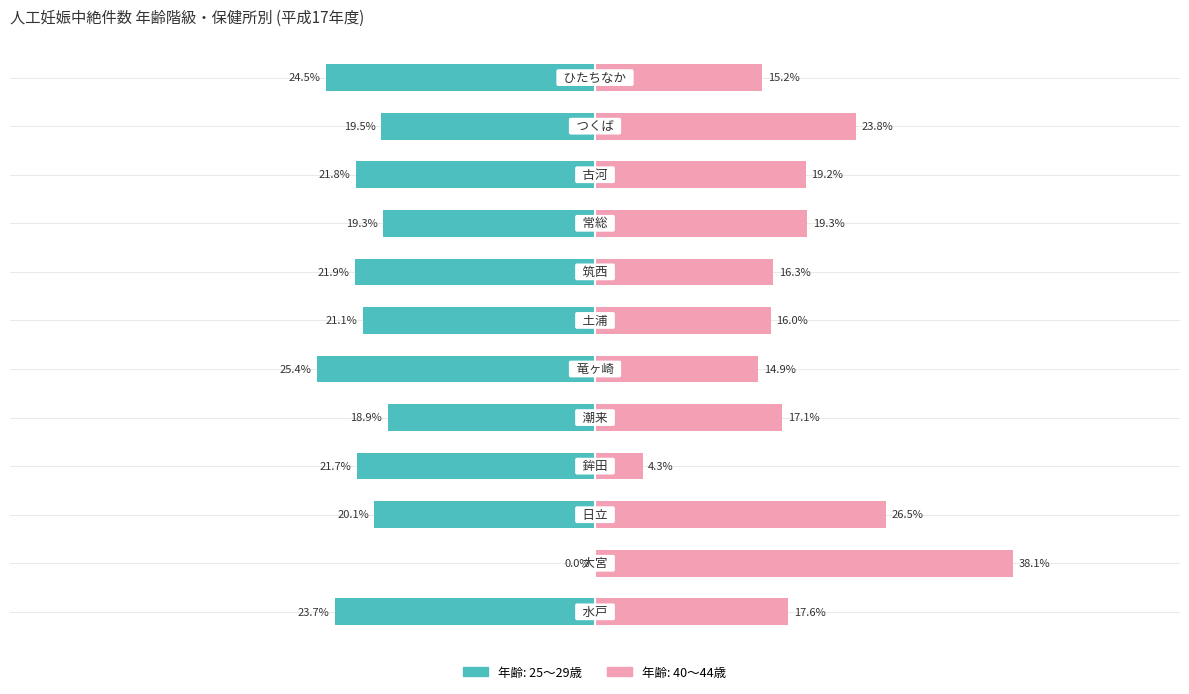

How many values in the 40～44 series are below 17?

5